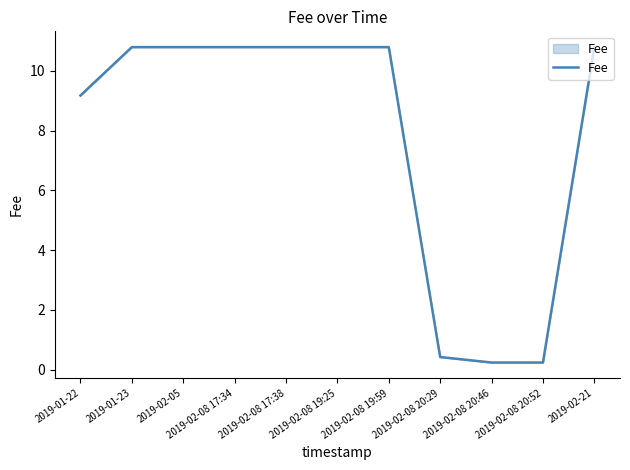

What is the ratio of the value at 2019-01-23 to the value at 2019-02-05?

1.0